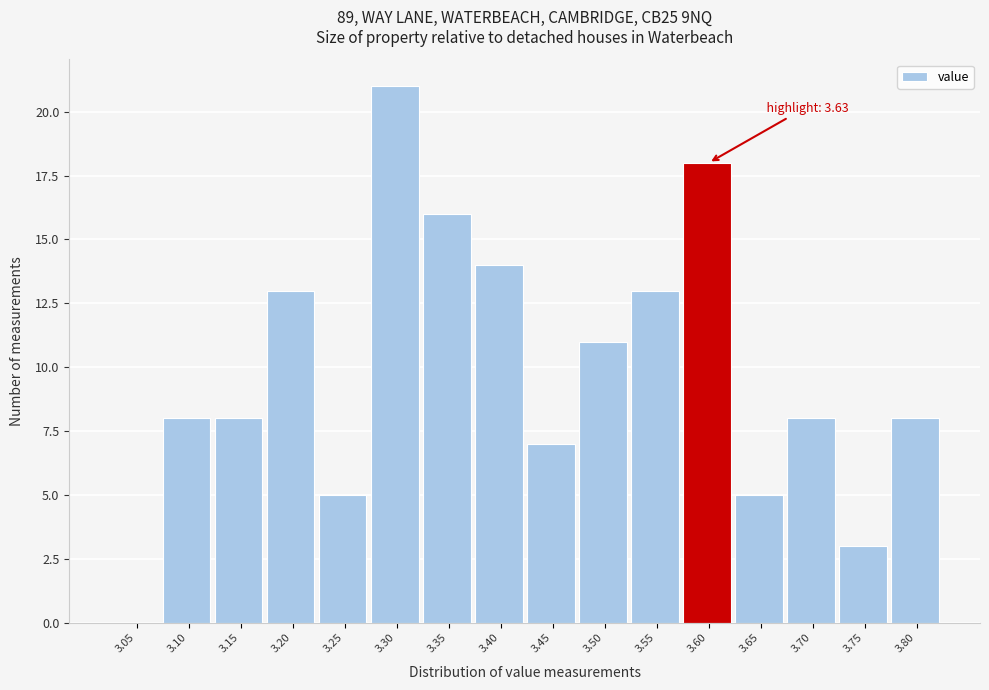

Reading right to left, transcribe all the data shown in this chart.

3.80=8	3.75=3	3.70=8	3.65=5	3.60=18	3.55=13	3.50=11	3.45=7	3.40=14	3.35=16	3.30=21	3.25=5	3.20=13	3.15=8	3.10=8	3.05=0